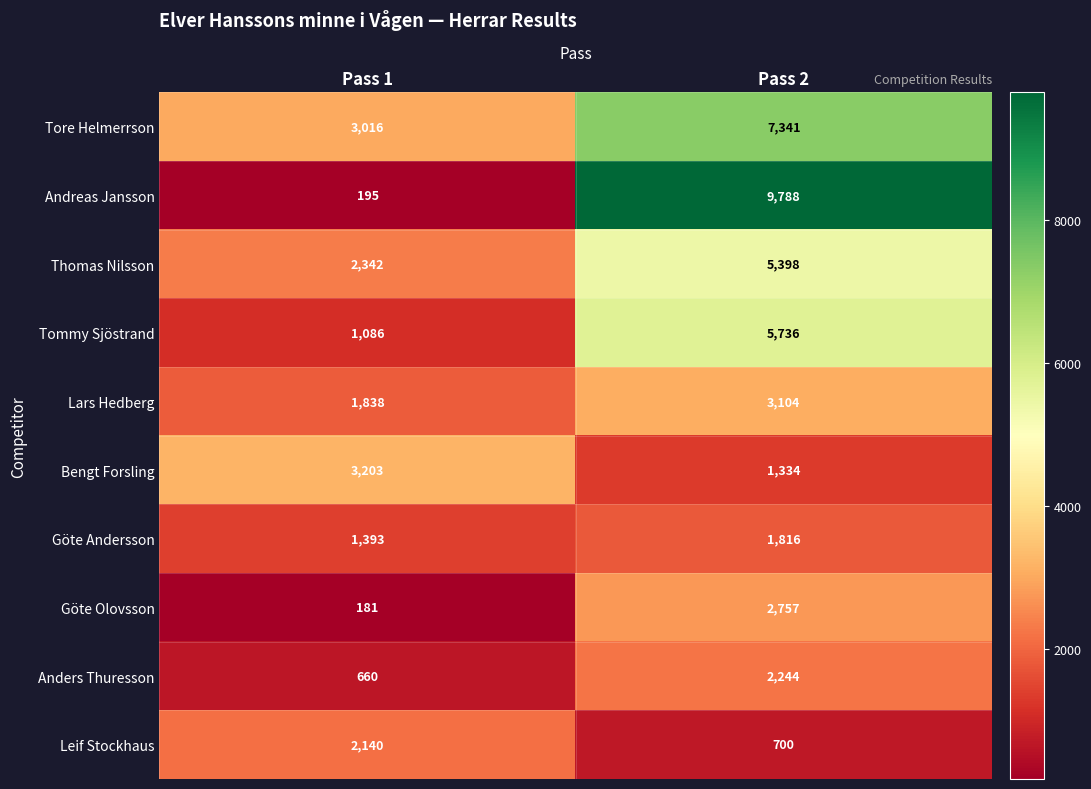

Which category has the lowest value across all series?

Pass 1